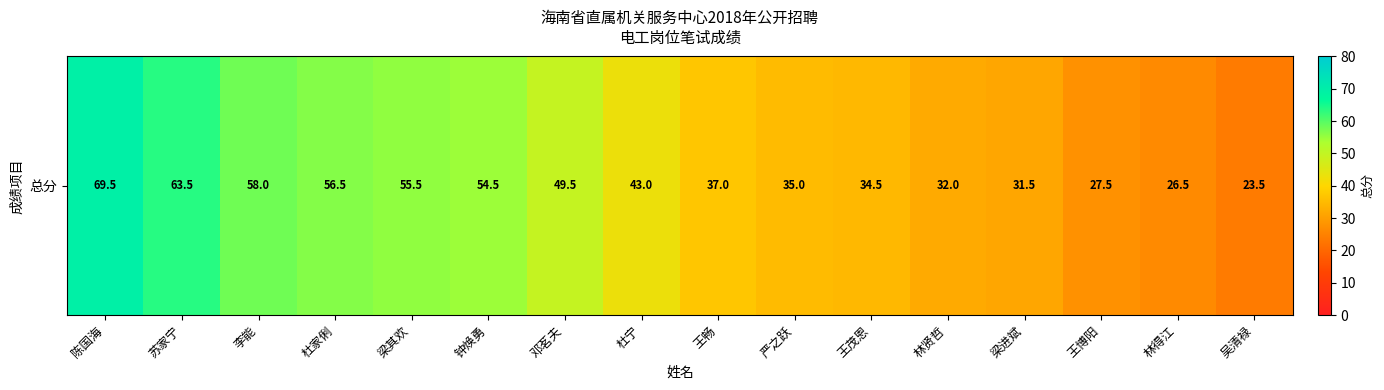

The chart shows a value of 58.0 at 李能. True or false?

True